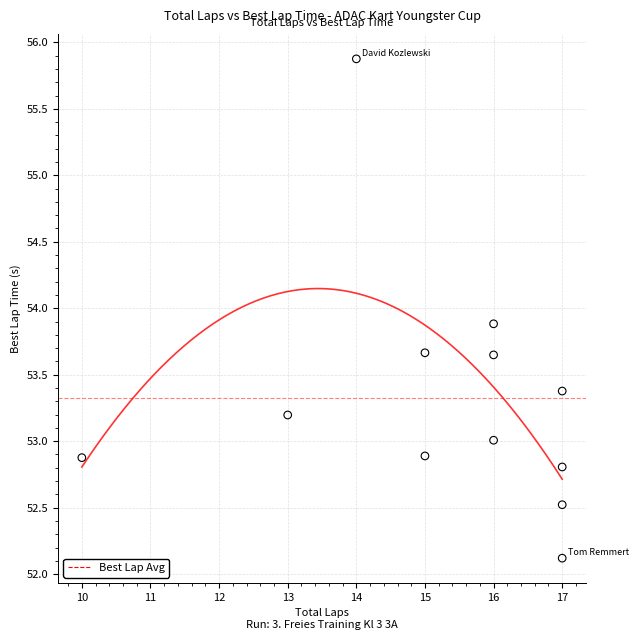

What is the average Y value?

53.3